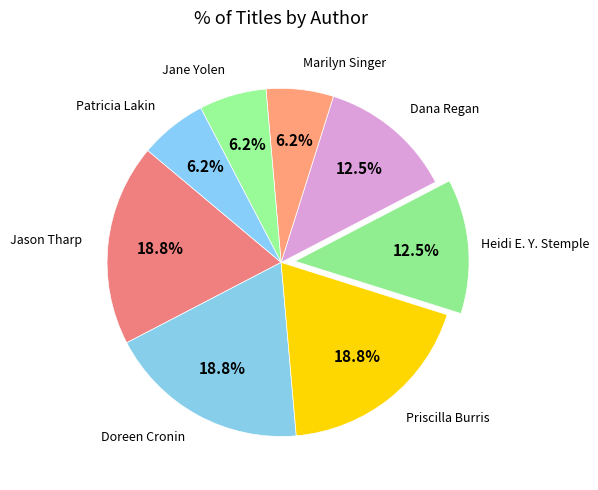

What is the ratio of the value at Marilyn Singer to the value at Heidi E. Y. Stemple?

0.5